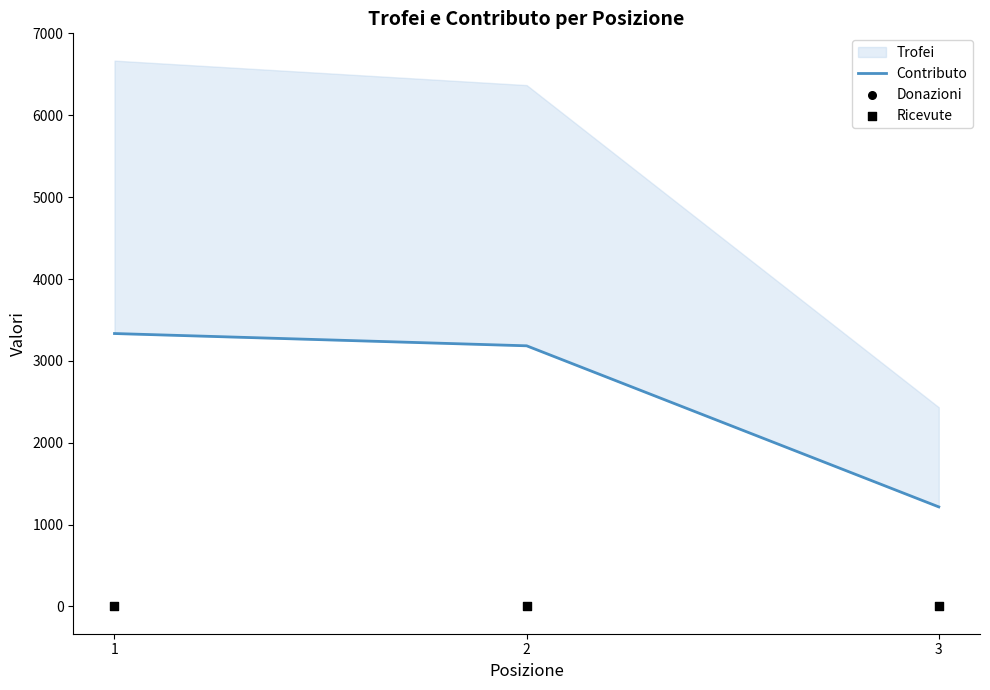

What is the total value across all series at 1?

3334